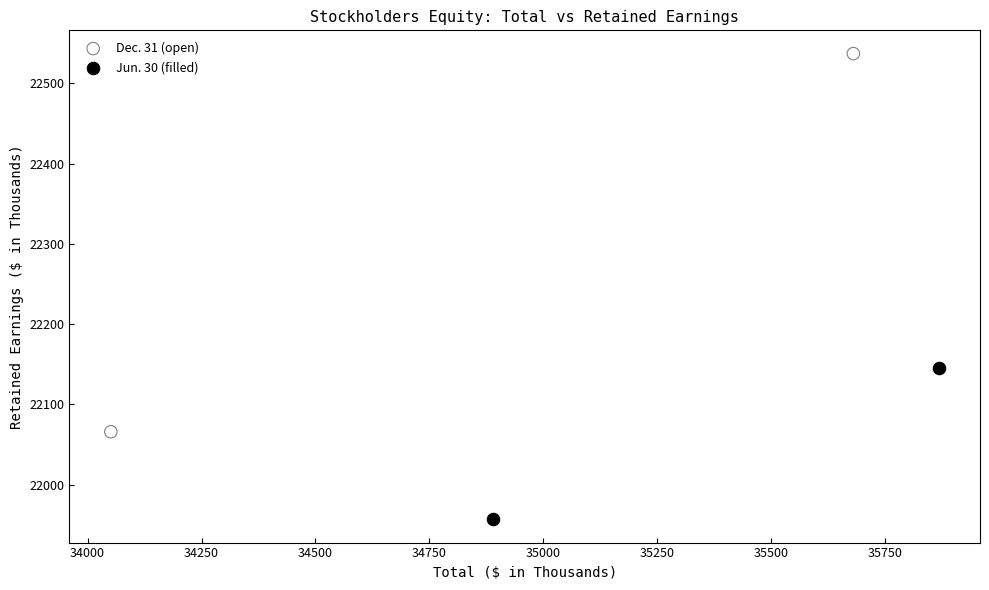

Which series contains the lowest Y value?

Jun. 30 (filled)